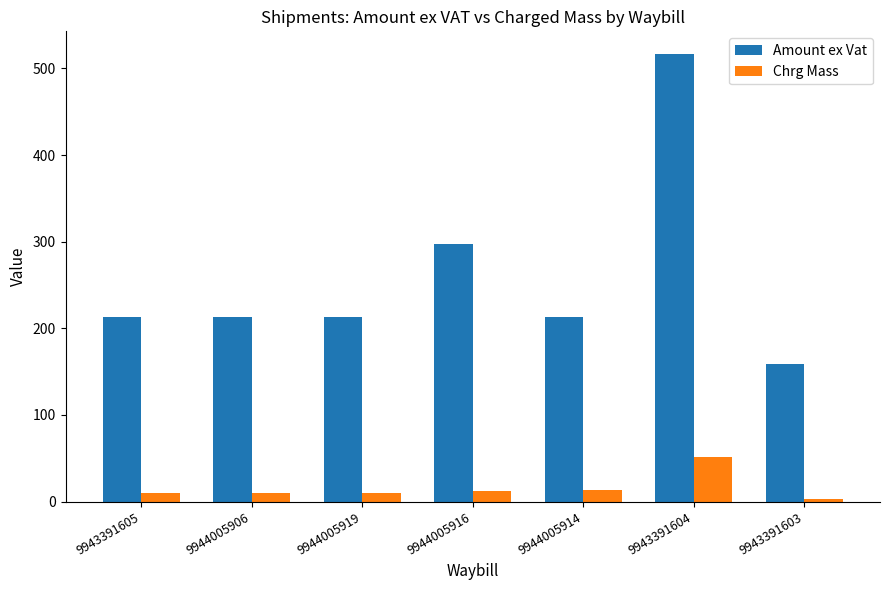

What position from the left is 9944005916?

4